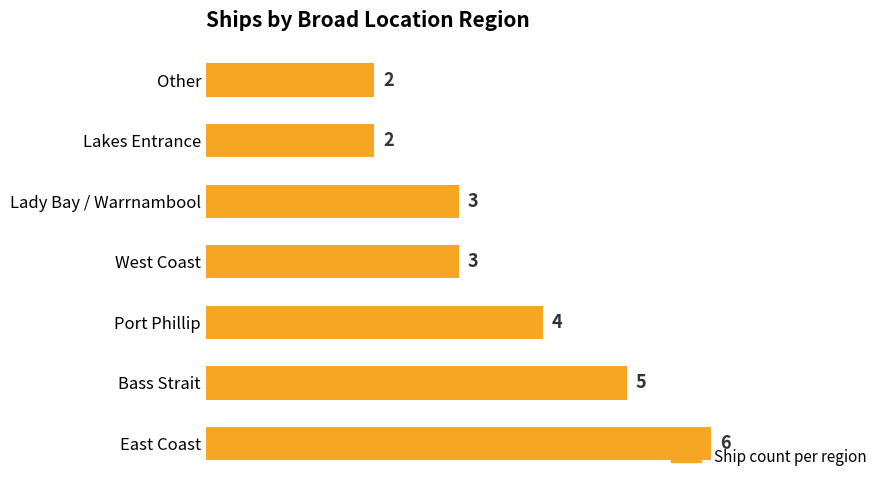

What is the greatest value displayed?

6